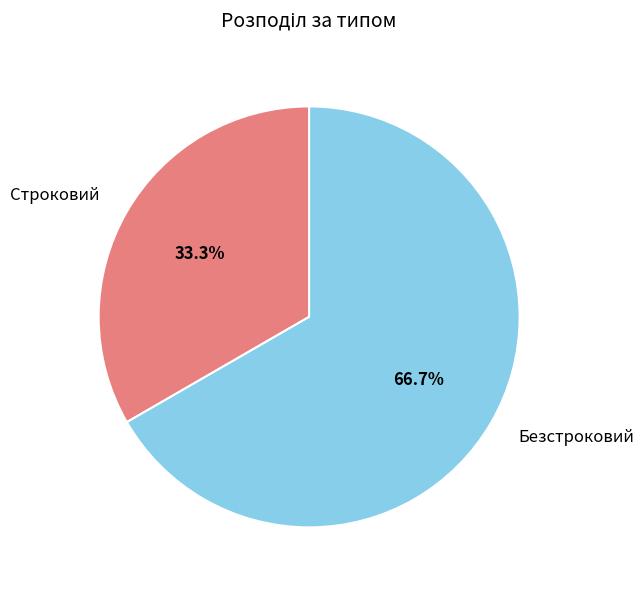

Approximately how many times larger is the value at Строковий compared to Безстроковий?

0.5